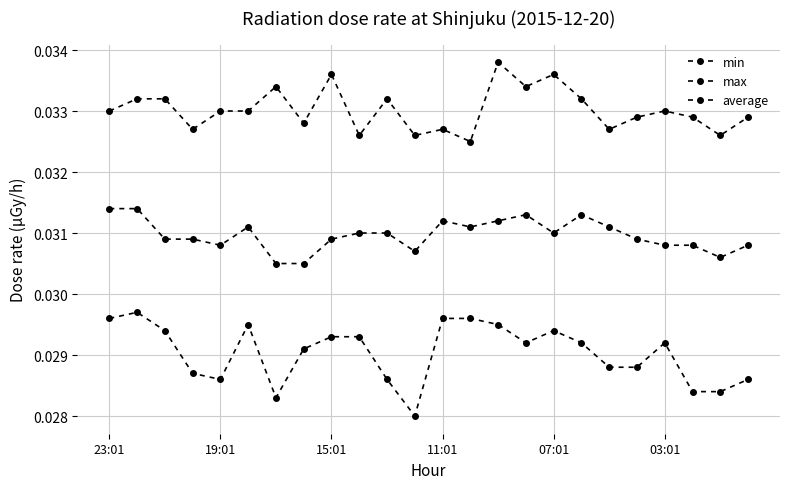

In max, how many points are lower than both neighbors (excluding endpoints)?

8